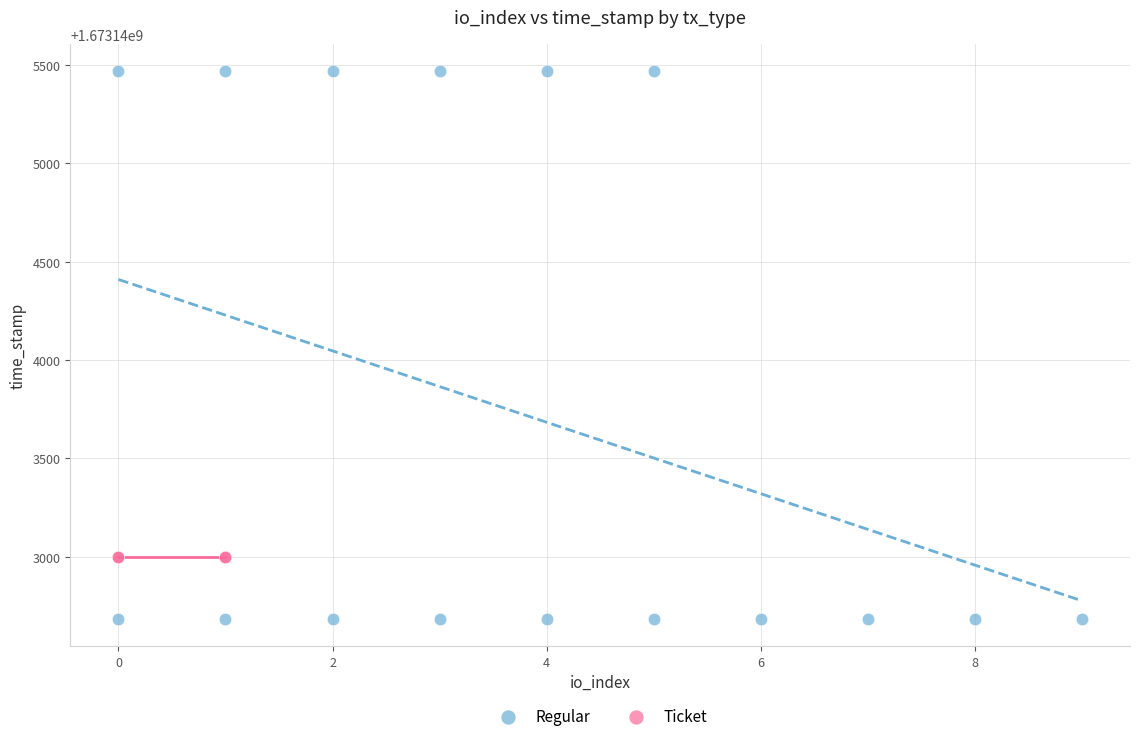

Which series contains the highest Y value?

Regular